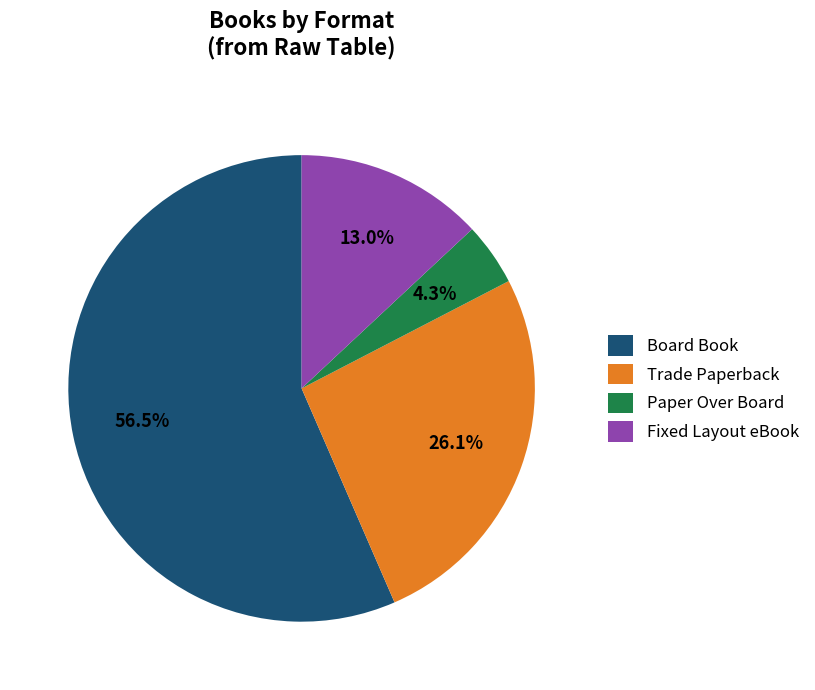

Which slice represents more than half of the pie?

Board Book